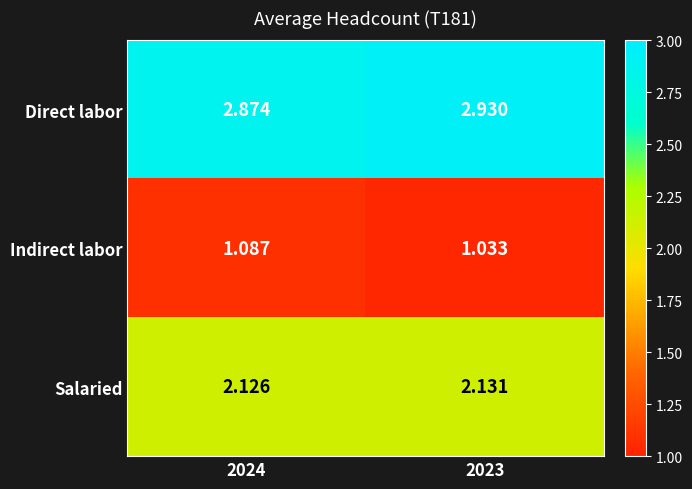

Which series has the largest range (max minus min)?

Direct labor